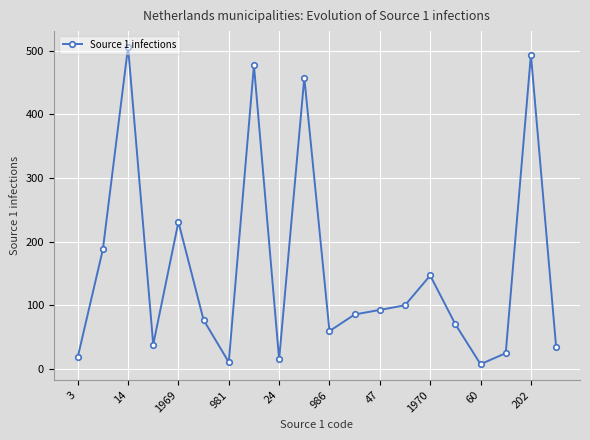

How many data points are above 85?

10